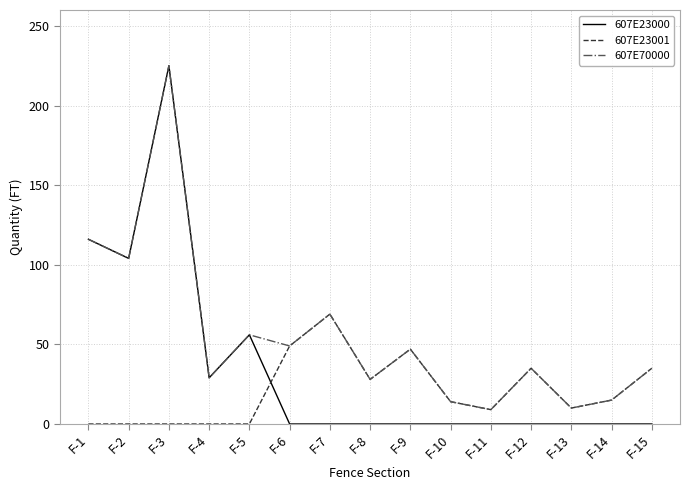

The 607E23000 series shows 0 at F-13. True or false?

True